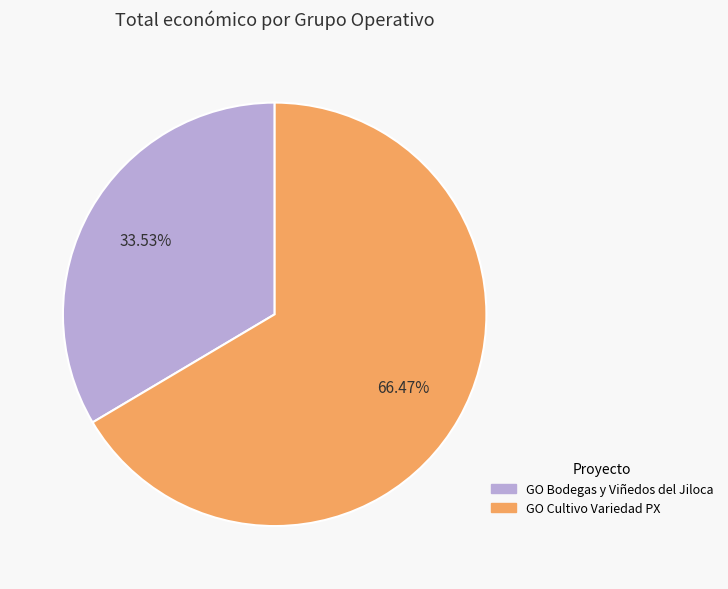

Does any single category account for the majority?

Yes